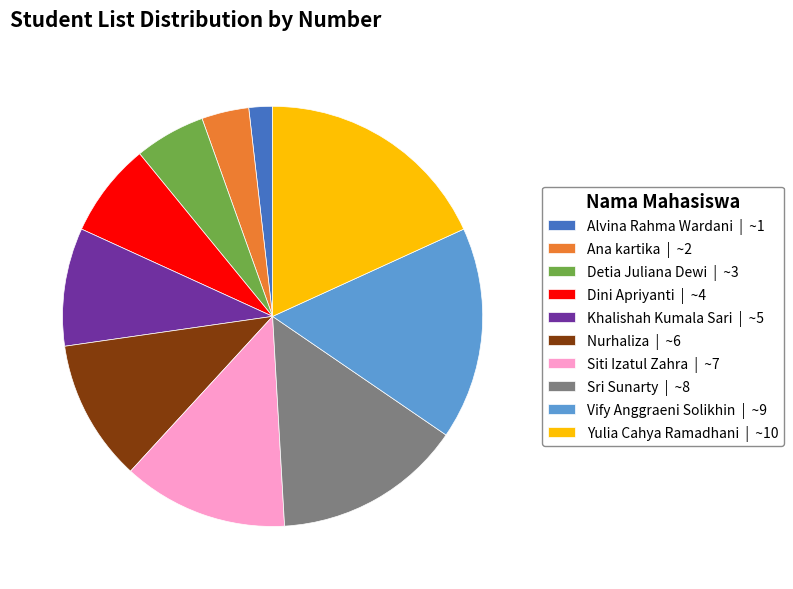

What is the largest slice in the pie chart?

Yulia Cahya Ramadhani